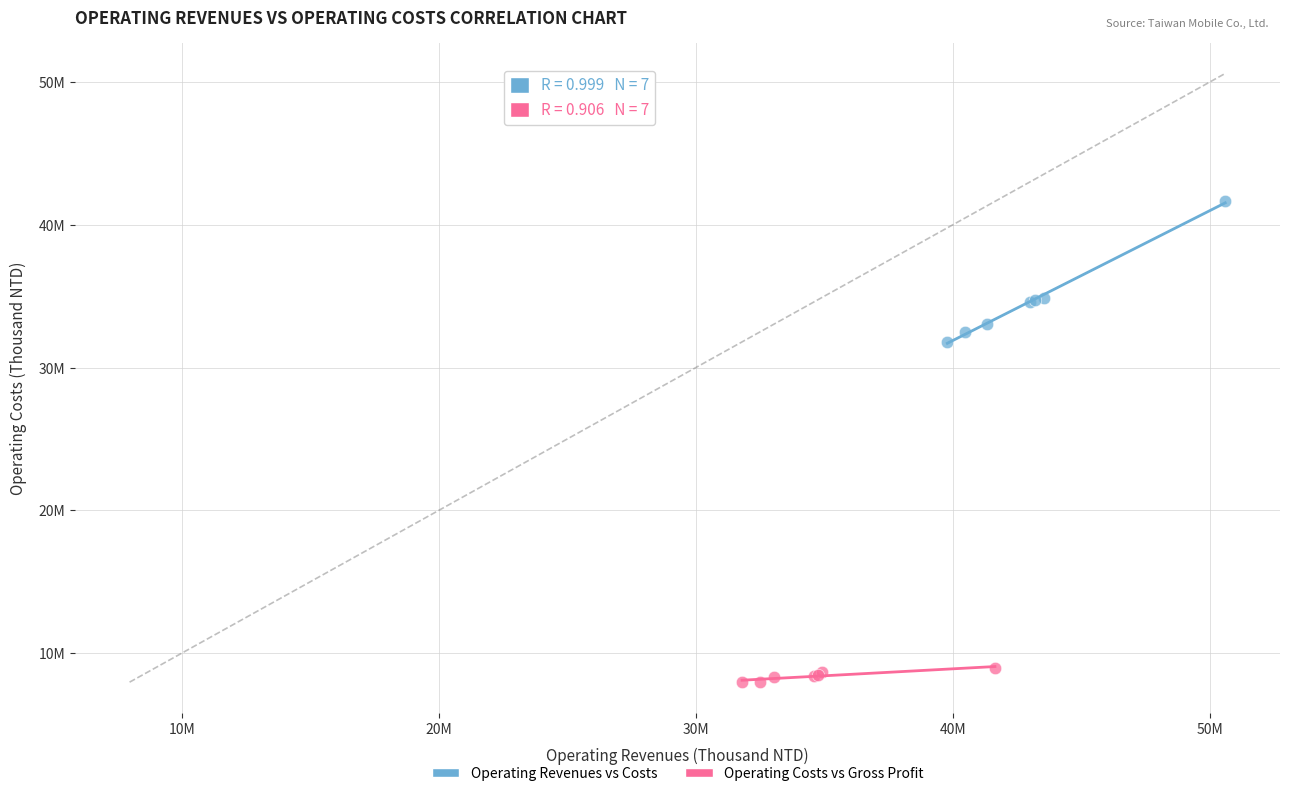

What are all the series names shown in the legend?

Operating Revenues vs Costs, Operating Costs vs Gross Profit